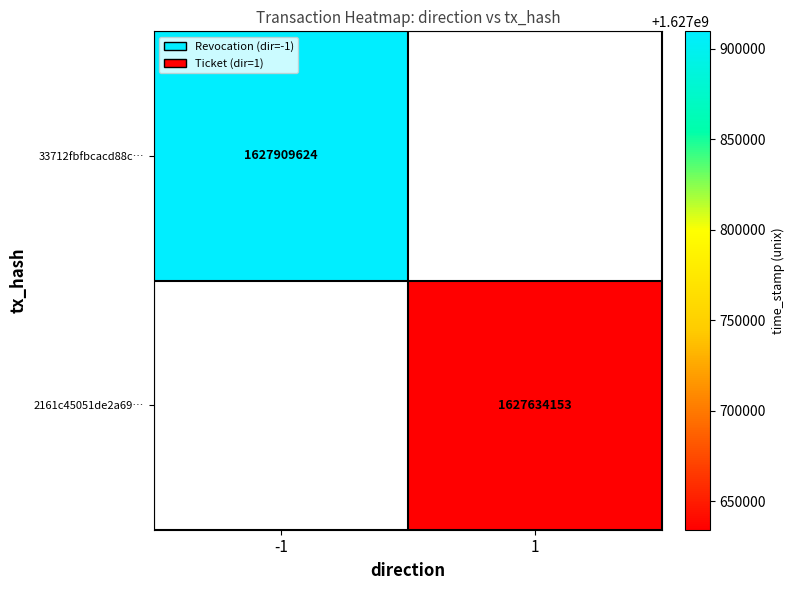

The 33712fbfbcacd88c… series shows 2510780193 at -1. True or false?

False